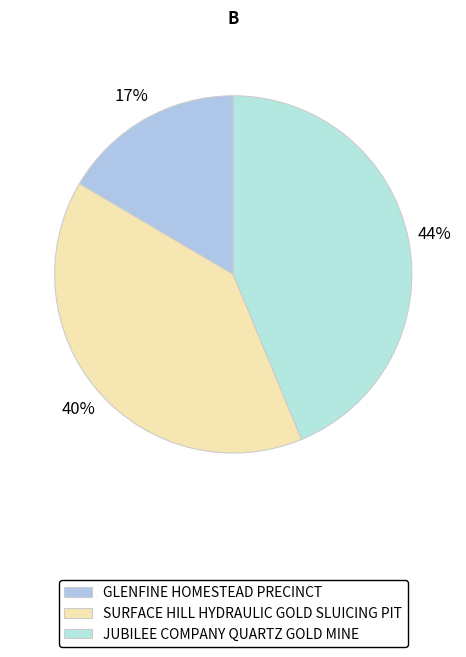

What is the total percentage of GLENFINE HOMESTEAD PRECINCT and SURFACE HILL HYDRAULIC GOLD SLUICING PIT?

56.3%